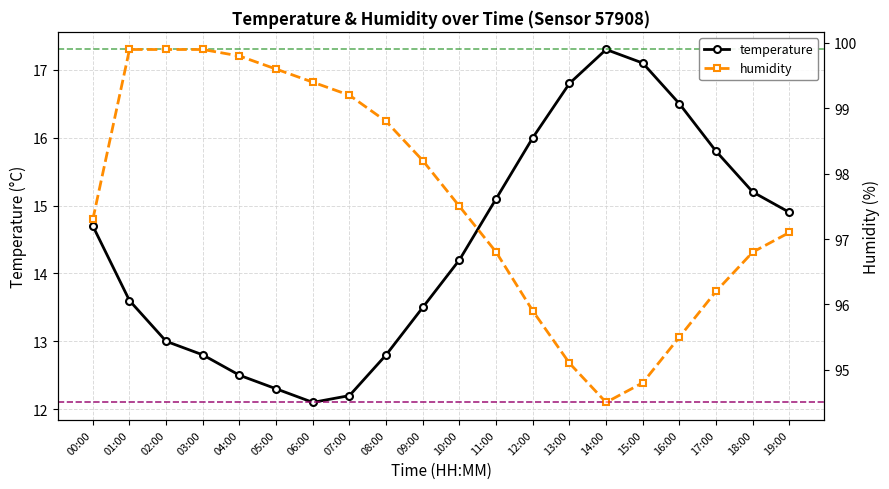

The humidity series shows 98.8 at 08:00. True or false?

True